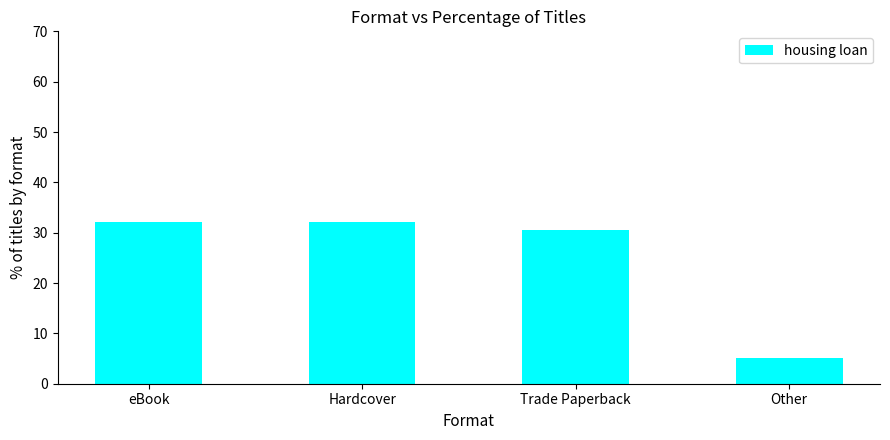

True or false: the data shows 32.2 at Hardcover.

True